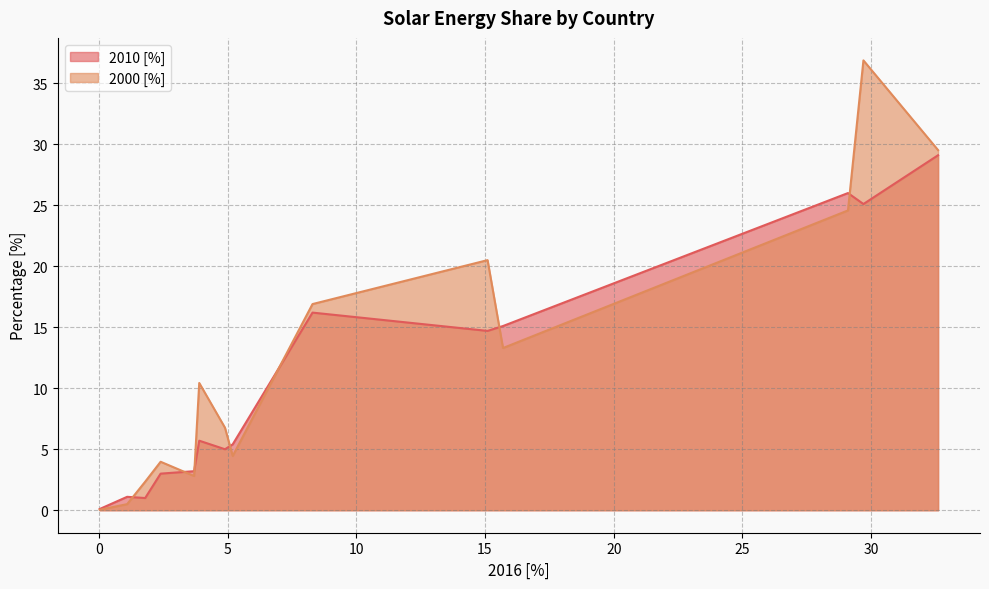

What is the lowest value of the 2010 [%] series?

0.1